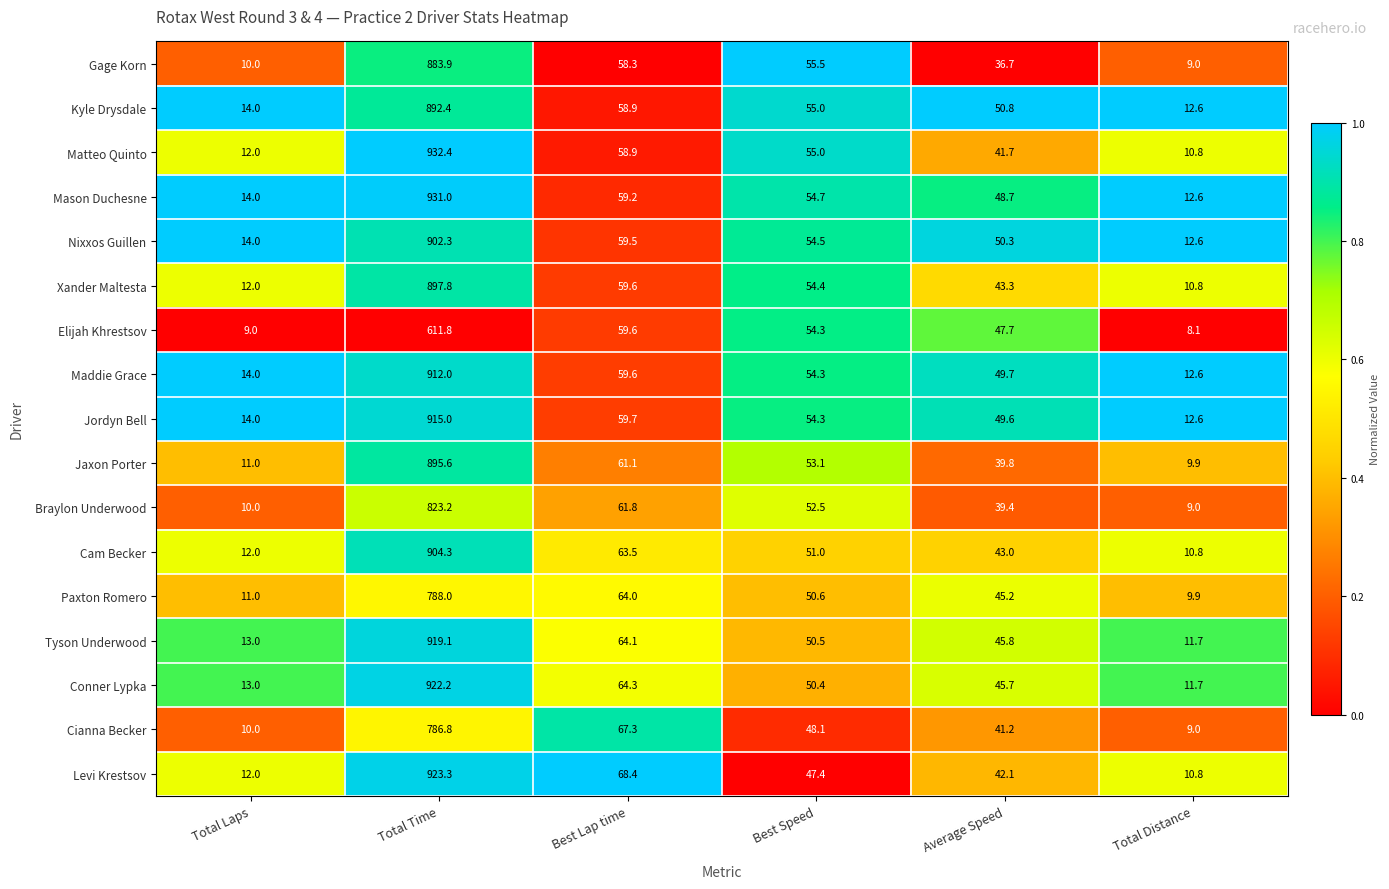

What is the sum of all Levi Krestsov values?

1104.0